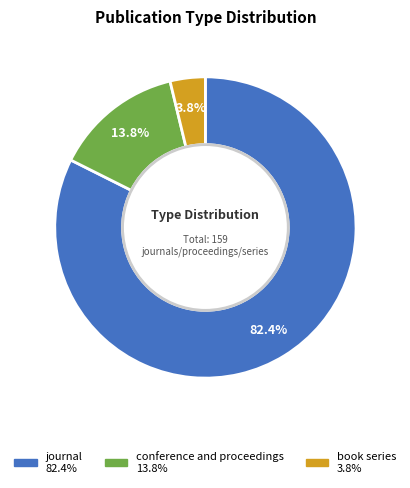

Rank the categories by value from lowest to highest.

book series, conference and proceedings, journal